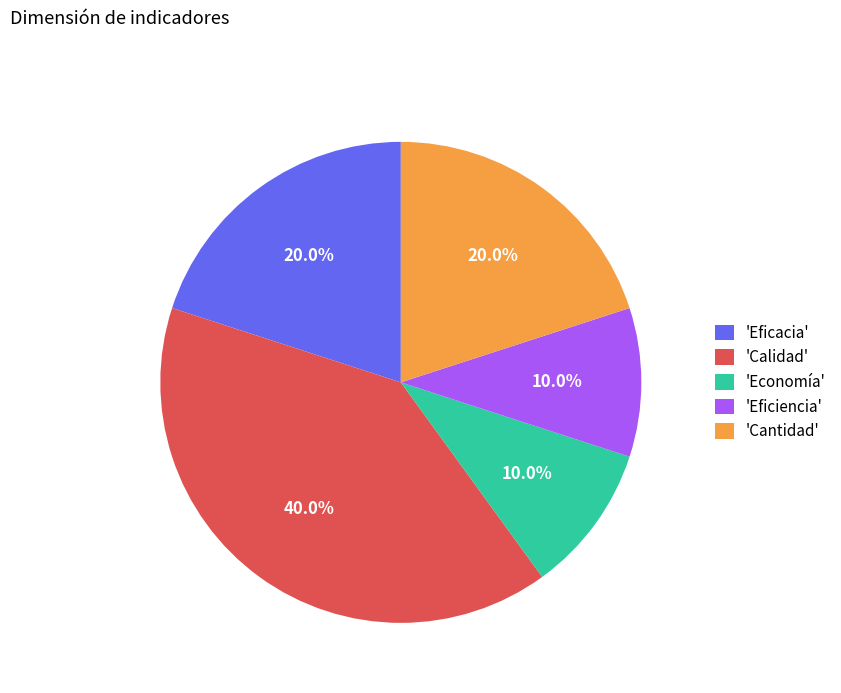

Which has a higher value, 'Economía' or 'Eficacia'?

'Eficacia'